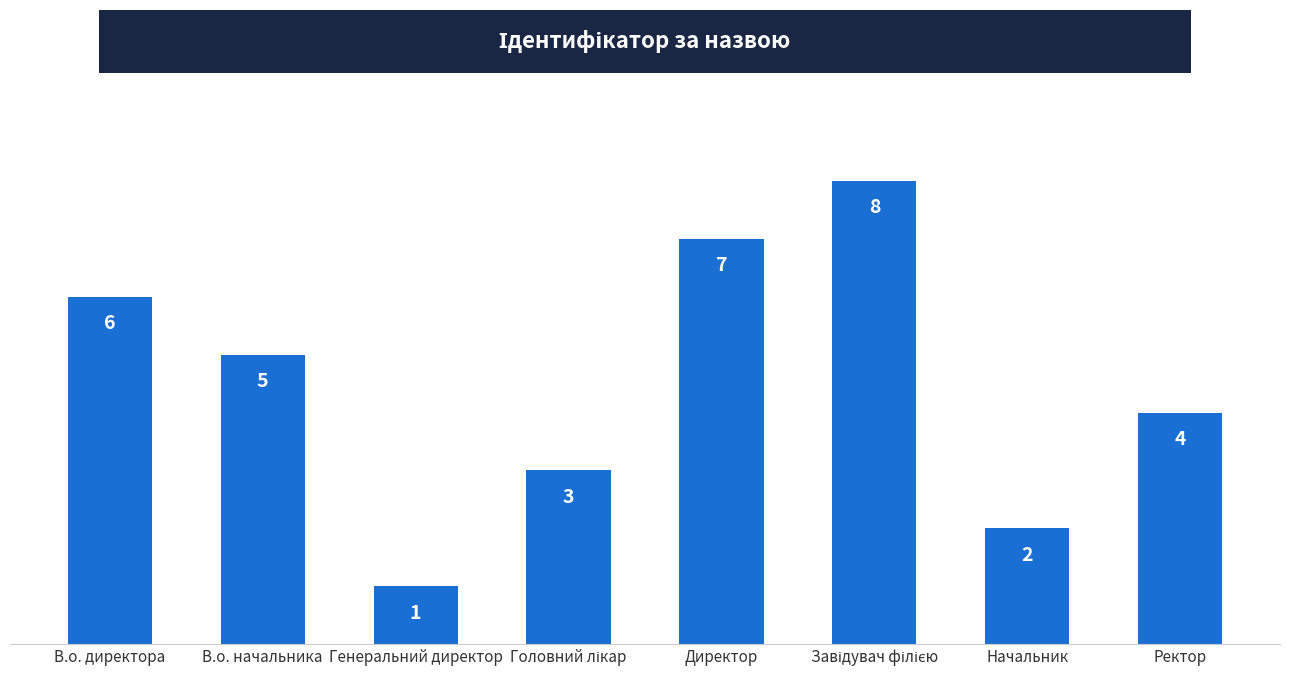

Between Генеральний директор and Начальник, which is larger?

Начальник